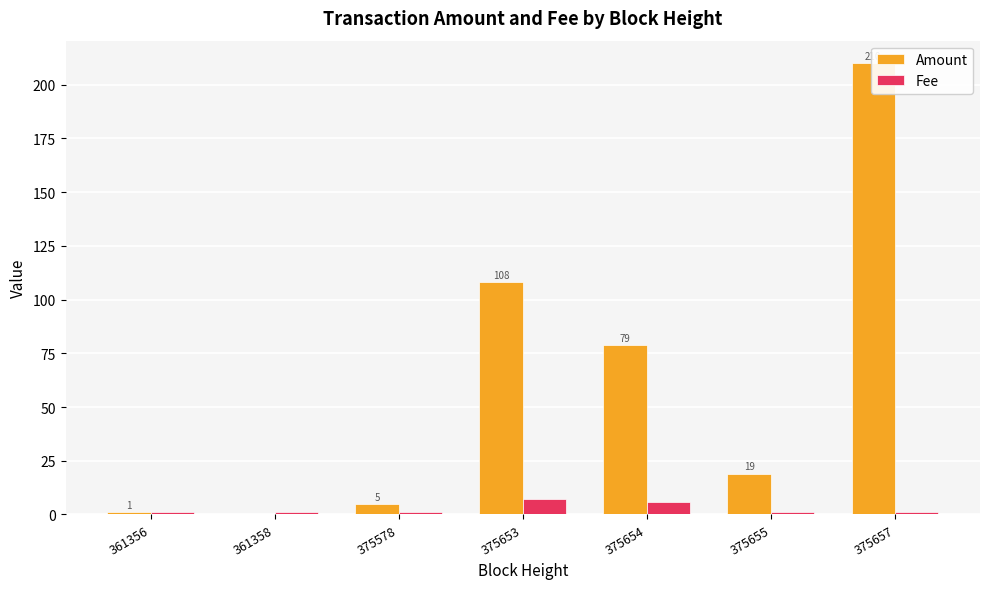

List the labels in order of Amount value, smallest first.

361358, 361356, 375578, 375655, 375654, 375653, 375657